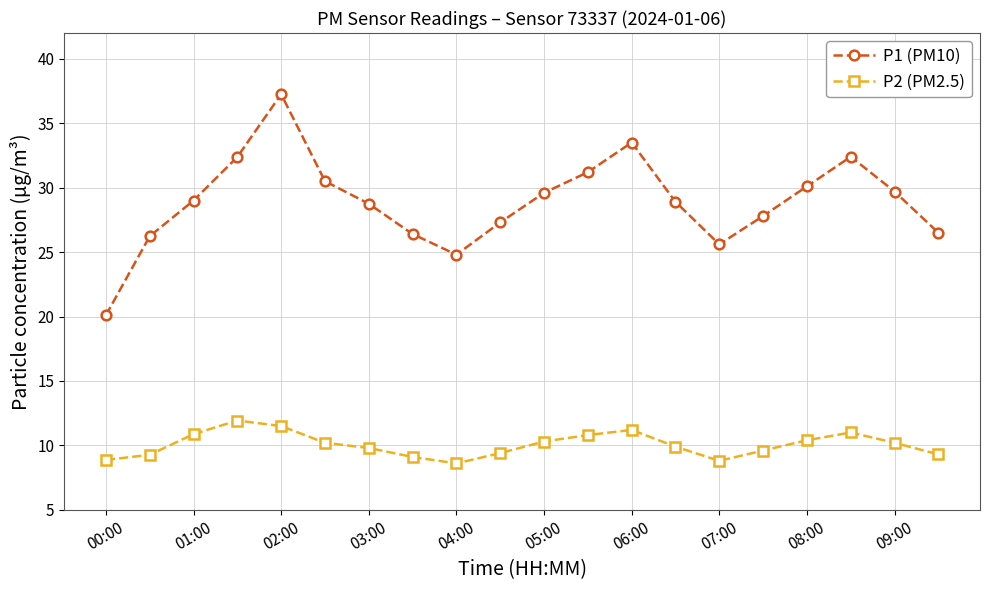

Which series has the largest range (max minus min)?

P1 (PM10)